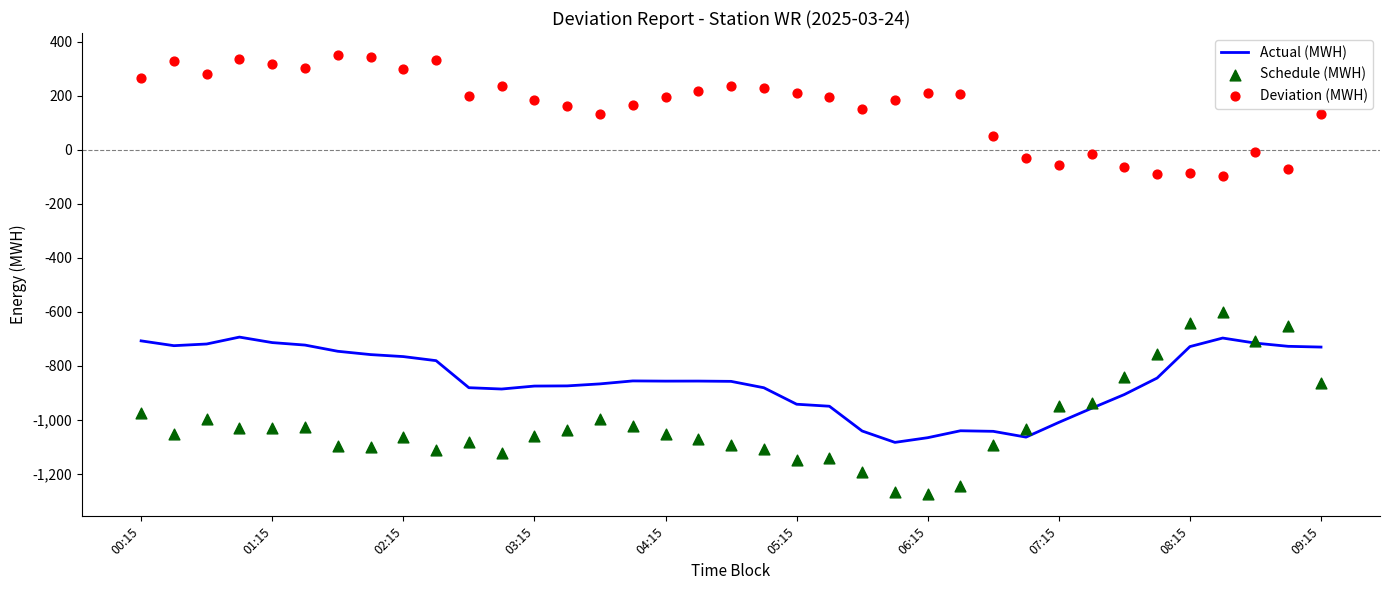

What are all the series names shown in the legend?

Actual (MWH), Schedule (MWH), Deviation (MWH)